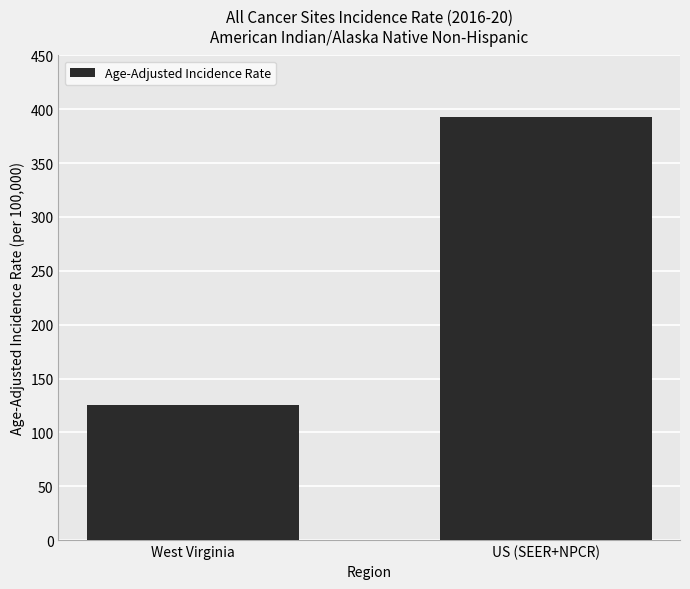

What is the label of the 2nd bar from the left?

US (SEER+NPCR)